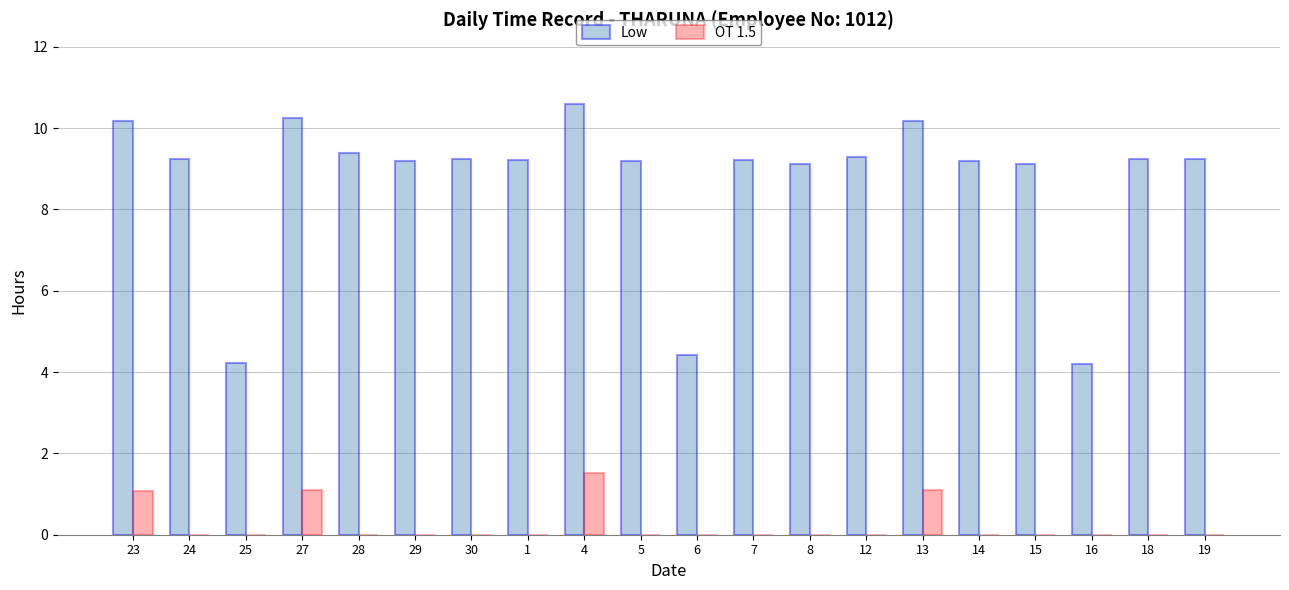

At which category is the sum across all series the highest?

4